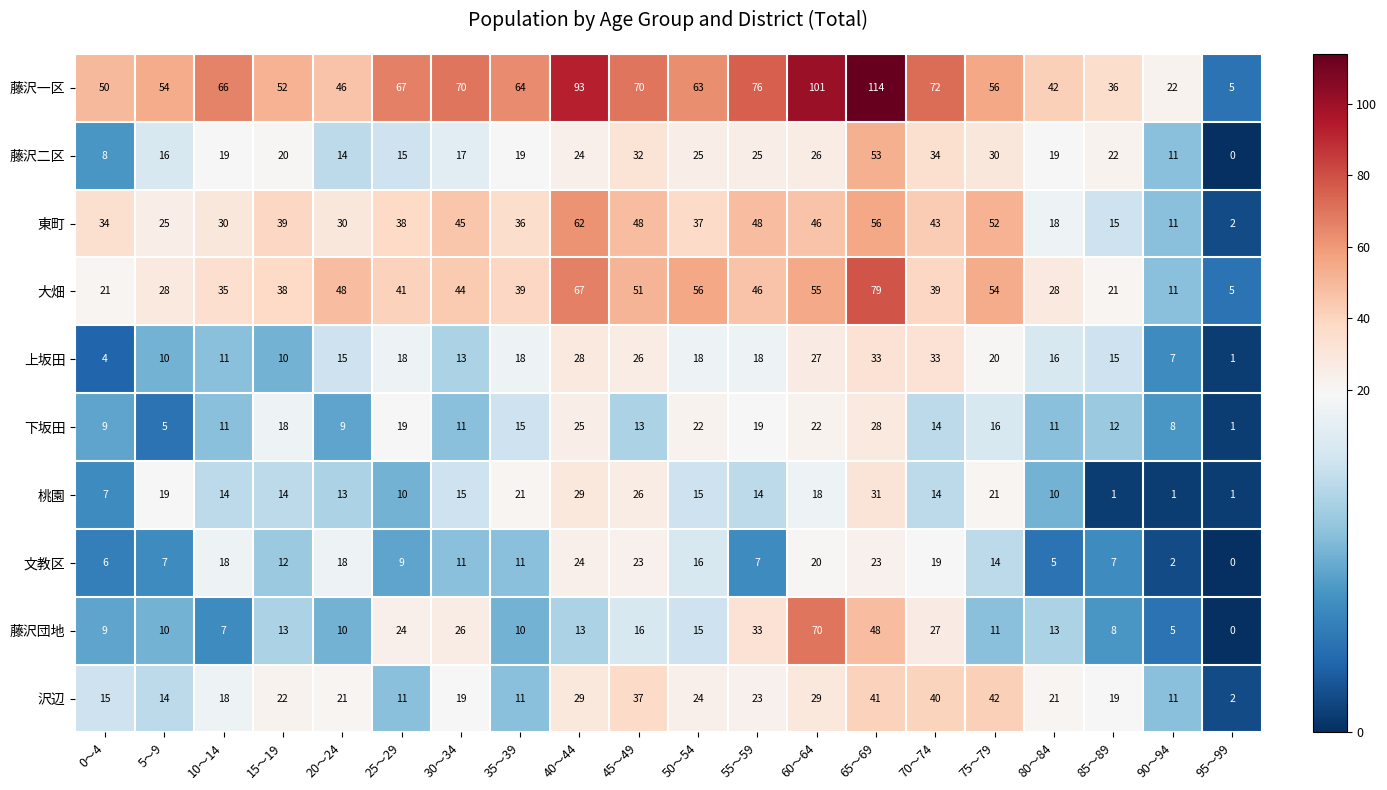

At which category is the sum across all series the highest?

65～69